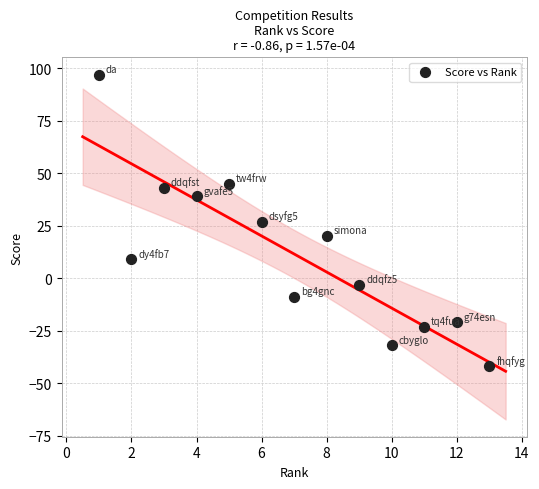

What is the range of X values (max minus min)?

12